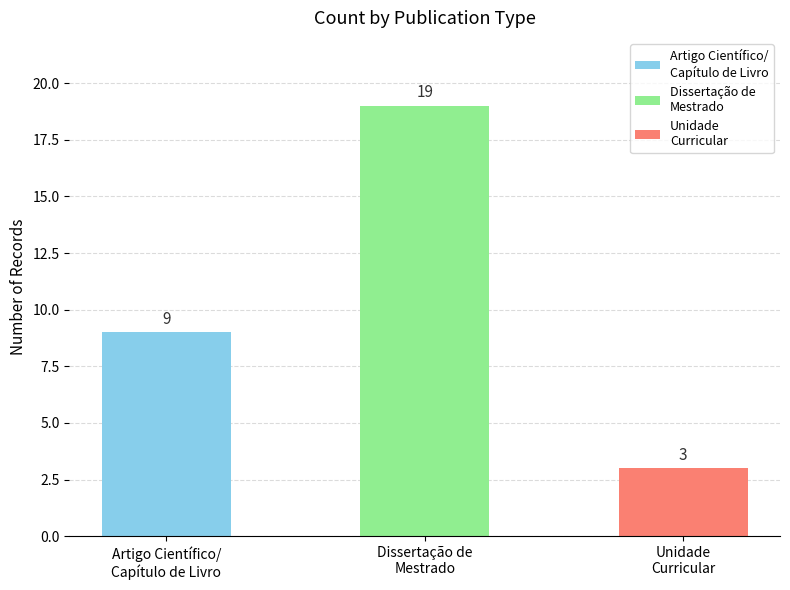

Is it true that the value at Dissertação de Mestrado is 7?

False